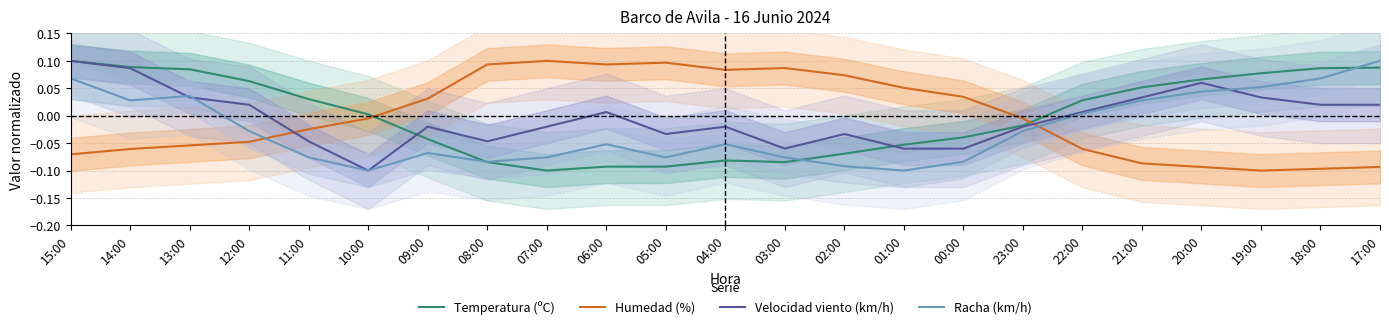

What is the difference between the maximum and minimum values in the Humedad (%) series?

0.2